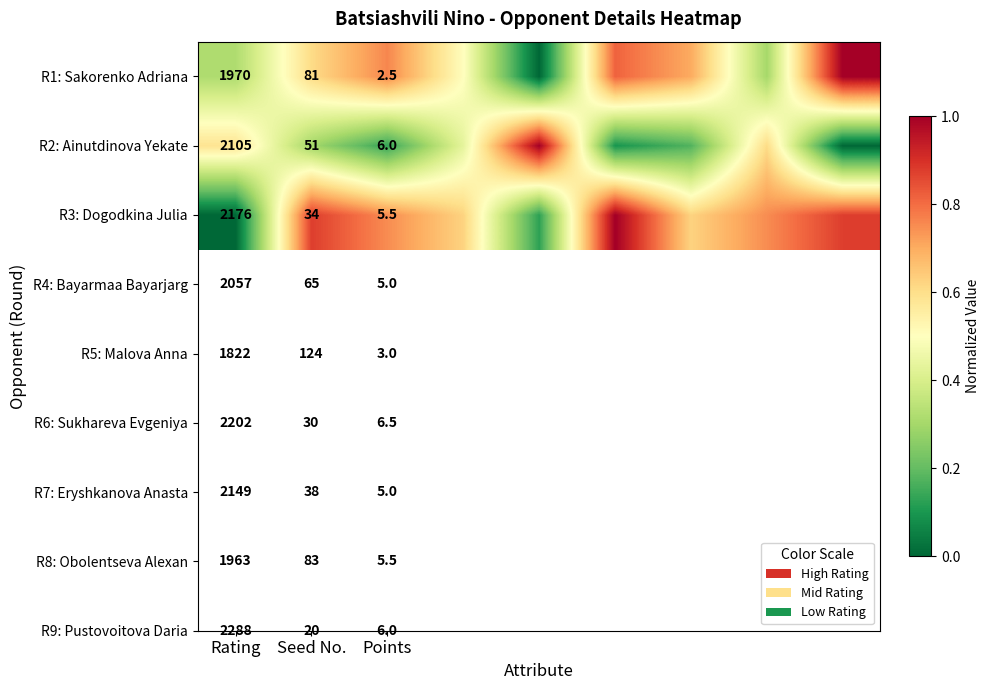

At which label is R3: Dogodkina Julia closest to 0?

Rating